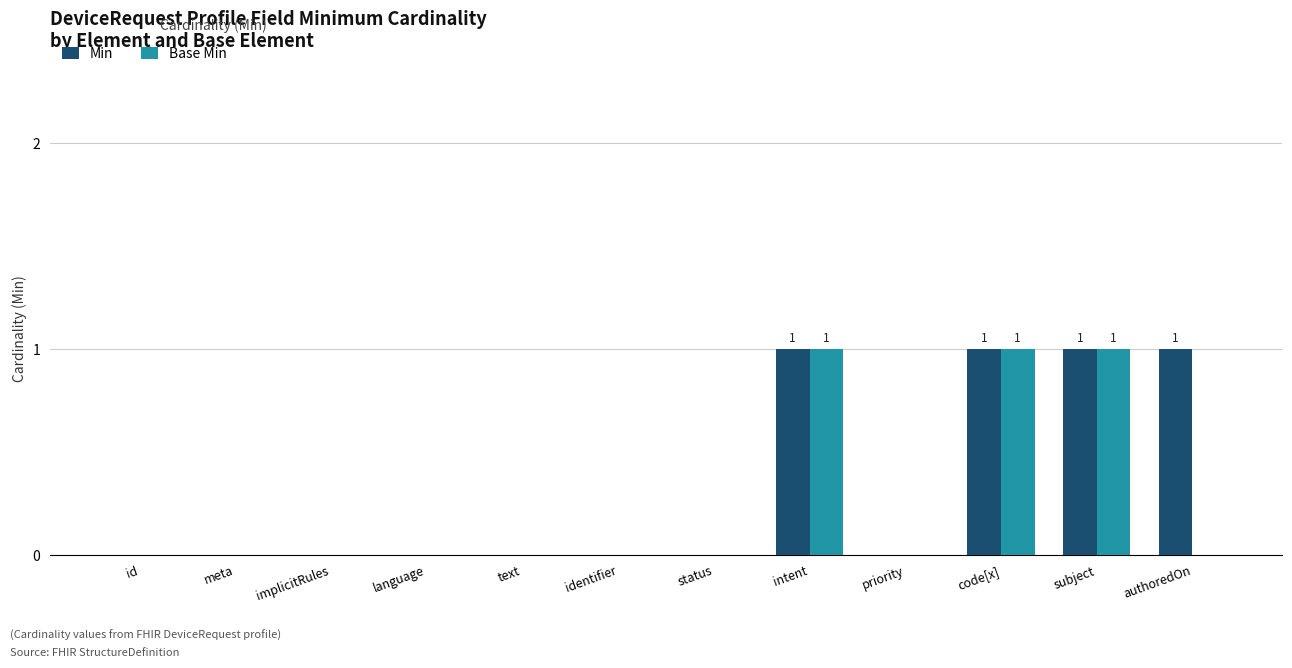

What is the highest value of the Min series?

1